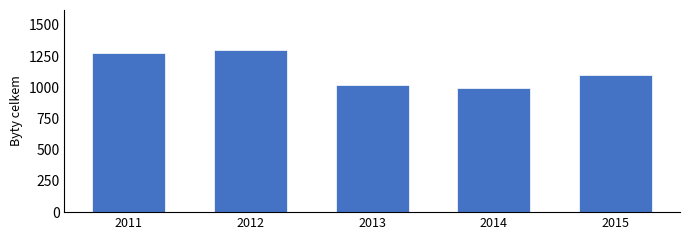

Reading right to left, transcribe all the data shown in this chart.

2015=1096	2014=996	2013=1021	2012=1295	2011=1274